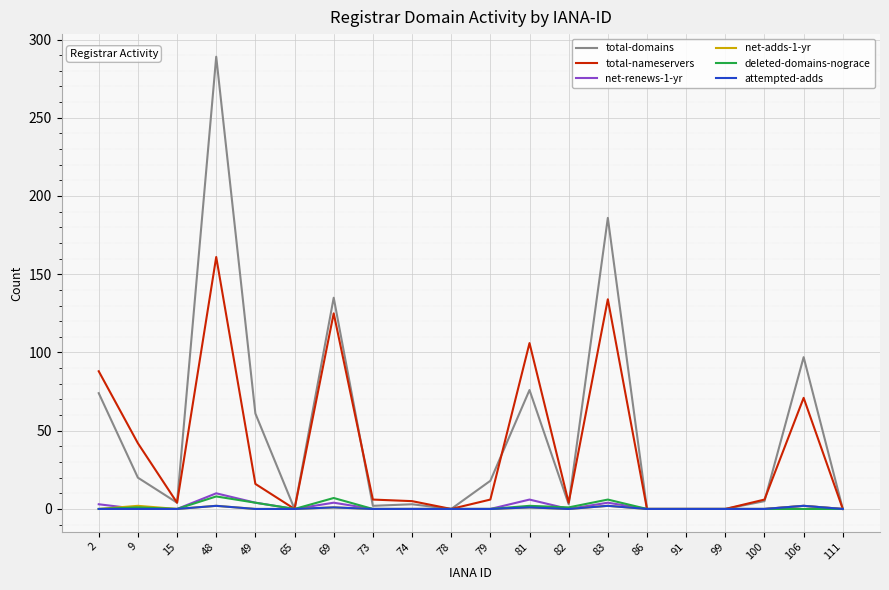

What is the total value across all series at 15?

8